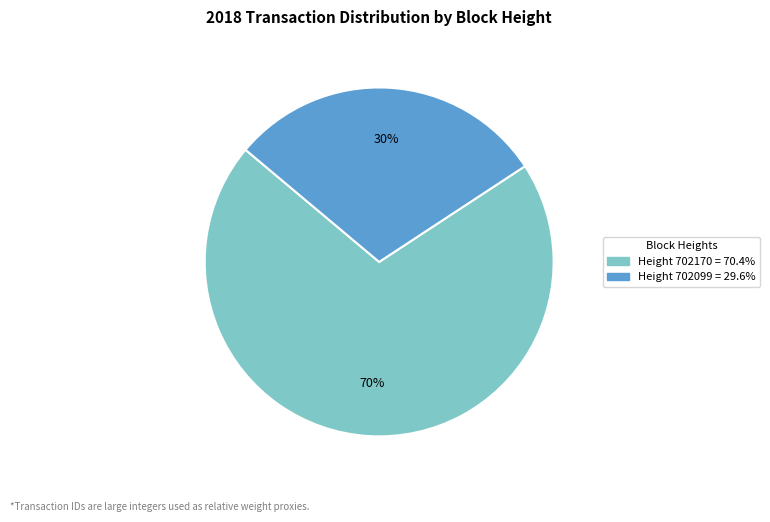

To the nearest percent, what is the average slice percentage?

50%